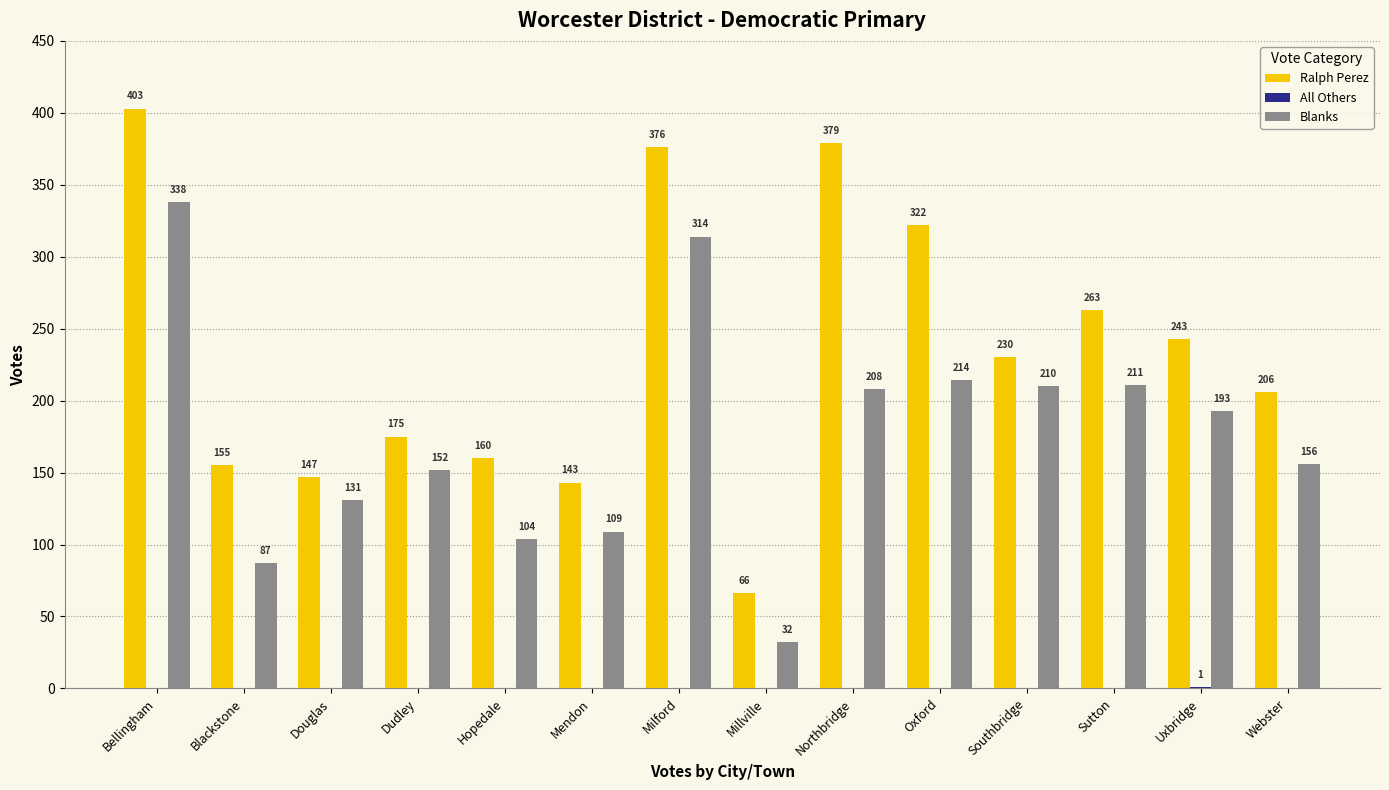

What is the greatest value displayed?

403